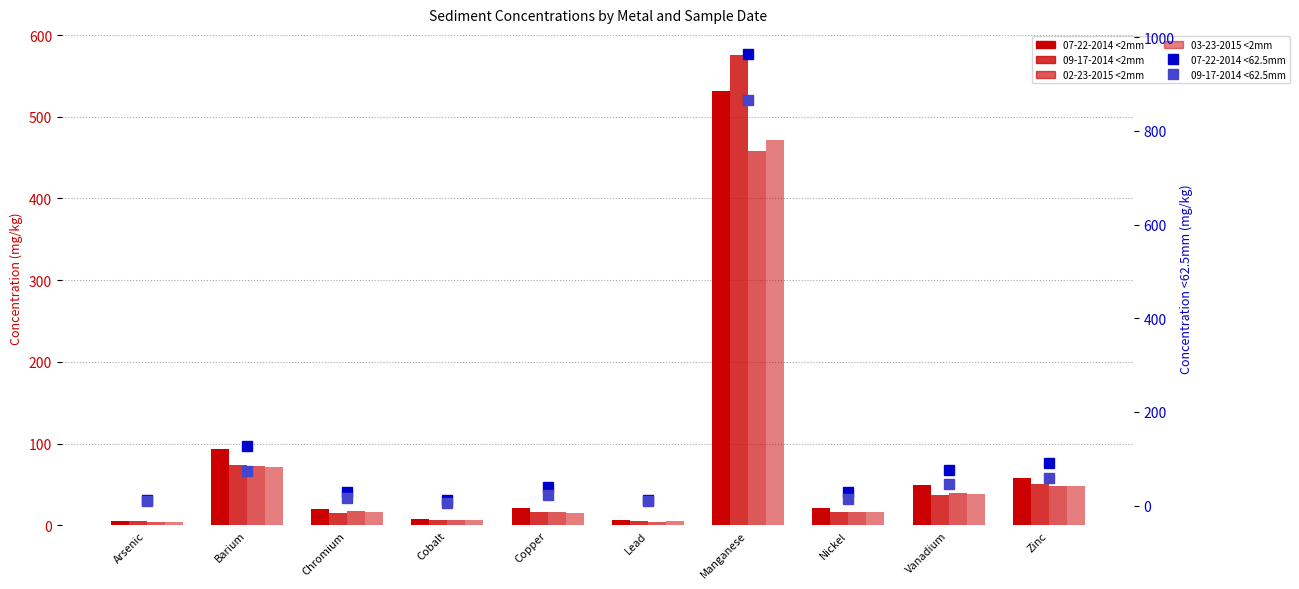

What is the sum of the 09-17-2014 <62.5mm values at Chromium and Barium?

90.0